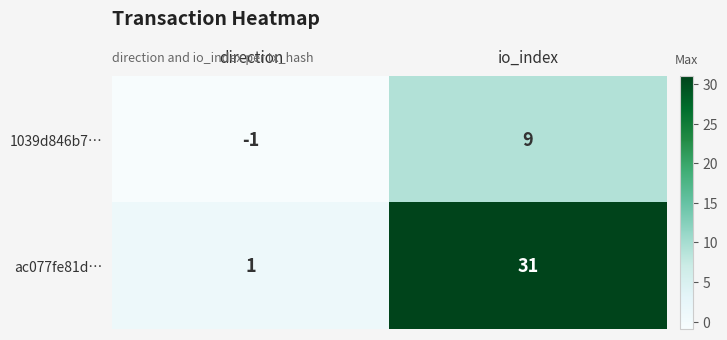

What is the difference between the ac077fe81d… values at io_index and direction?

30